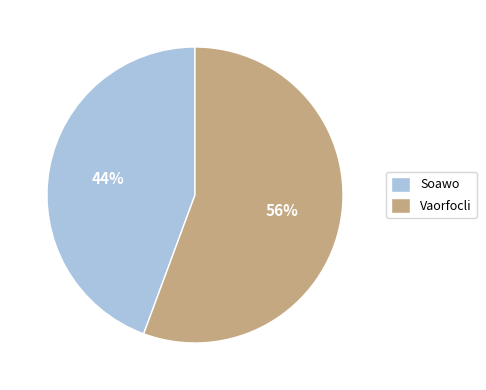

What is the smallest slice in the pie chart?

Soawo